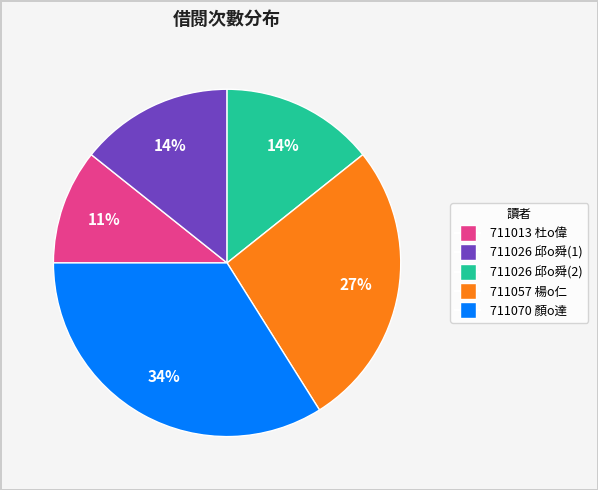

True or false: 711013 杜o偉 accounts for 1% of the total.

False